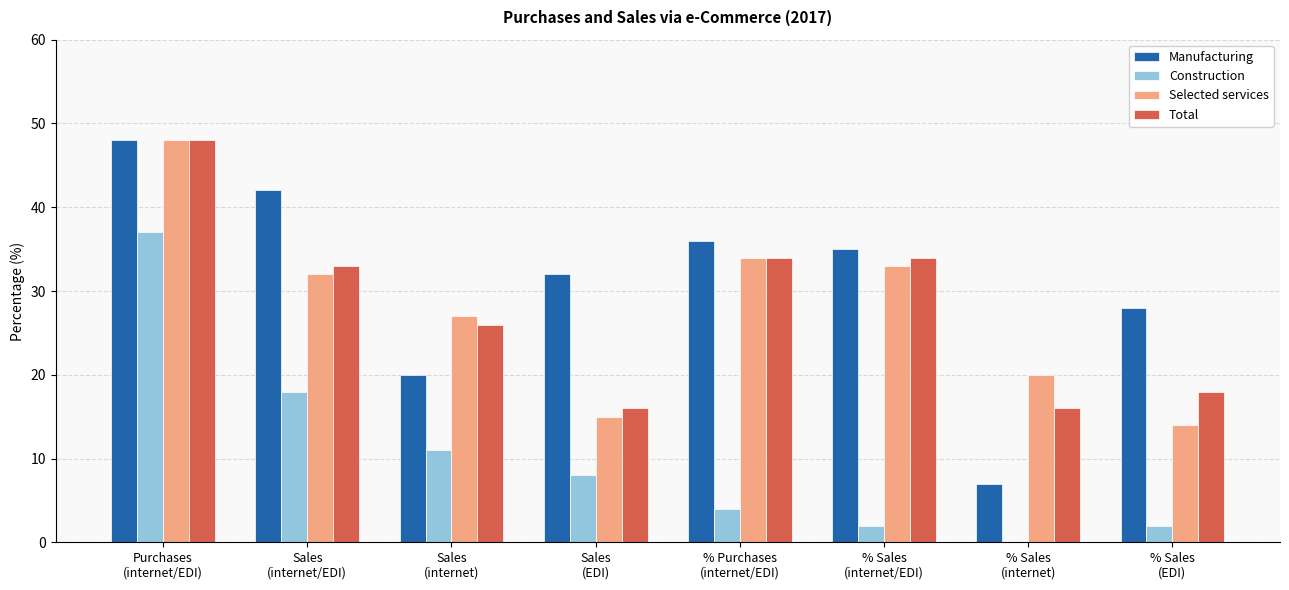

Reading left to right, what are all the values shown in this chart?

Manufacturing: Purchases
(internet/EDI)=48	Sales
(internet/EDI)=42	Sales
(internet)=20	Sales
(EDI)=32	% Purchases
(internet/EDI)=36	% Sales
(internet/EDI)=35	% Sales
(internet)=7	% Sales
(EDI)=28
Construction: Purchases
(internet/EDI)=37	Sales
(internet/EDI)=18	Sales
(internet)=11	Sales
(EDI)=8	% Purchases
(internet/EDI)=4	% Sales
(internet/EDI)=2	% Sales
(internet)=0	% Sales
(EDI)=2
Selected services: Purchases
(internet/EDI)=48	Sales
(internet/EDI)=32	Sales
(internet)=27	Sales
(EDI)=15	% Purchases
(internet/EDI)=34	% Sales
(internet/EDI)=33	% Sales
(internet)=20	% Sales
(EDI)=14
Total: Purchases
(internet/EDI)=48	Sales
(internet/EDI)=33	Sales
(internet)=26	Sales
(EDI)=16	% Purchases
(internet/EDI)=34	% Sales
(internet/EDI)=34	% Sales
(internet)=16	% Sales
(EDI)=18